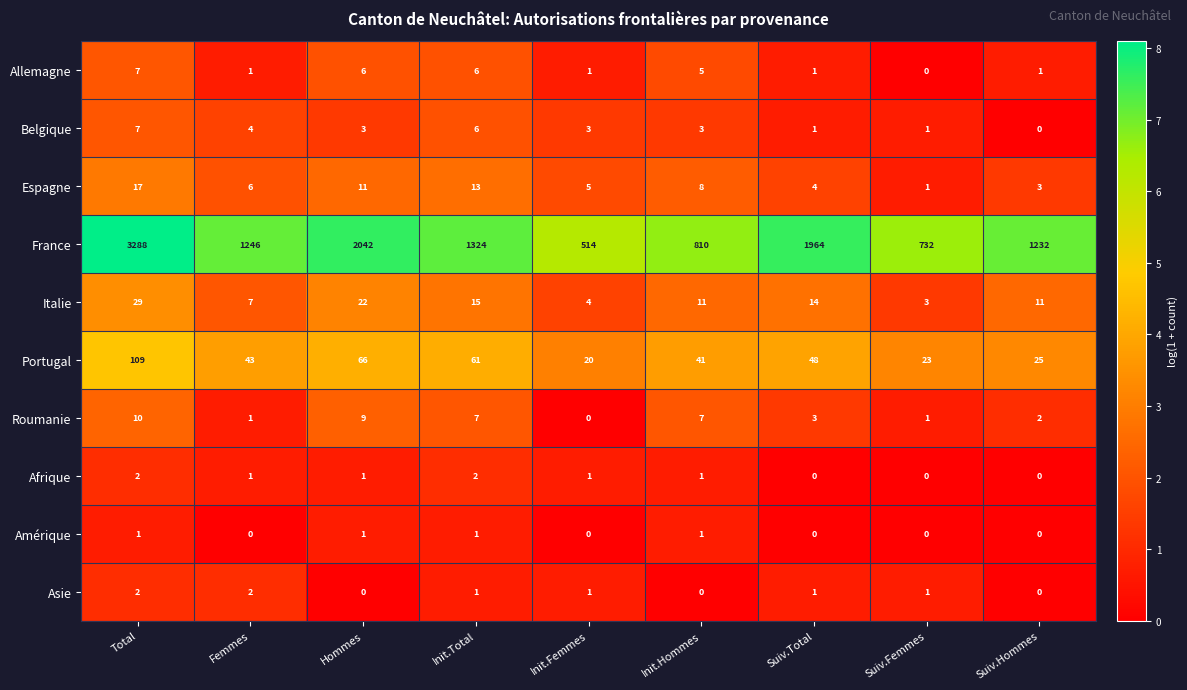

Which series has the widest spread of values?

France